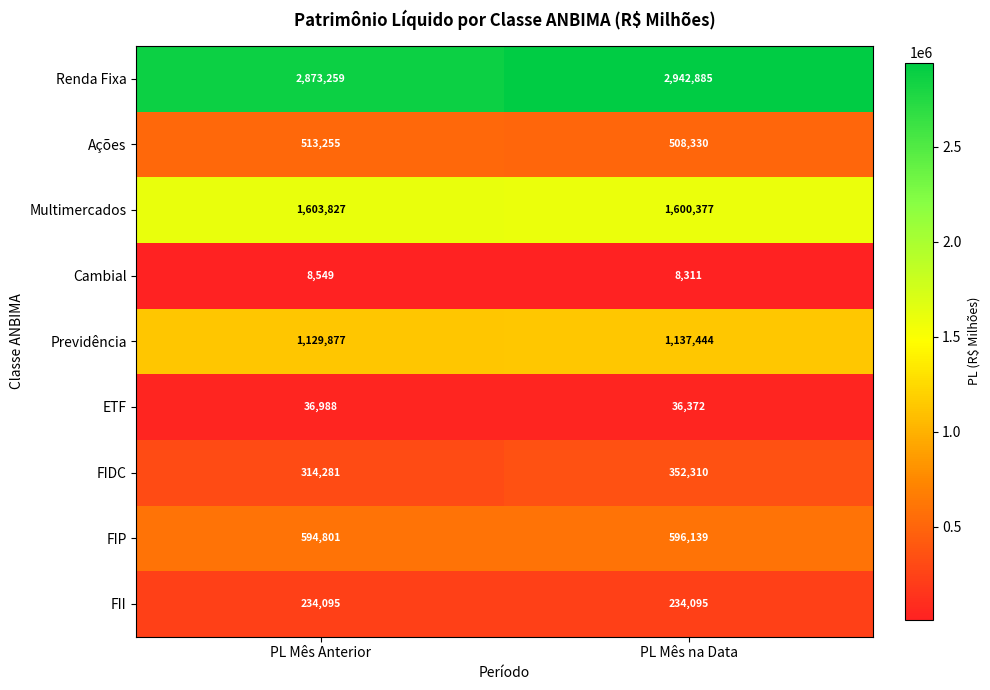

List the series in order of their peak value, highest first.

Renda Fixa, Multimercados, Previdência, FIP, Ações, FIDC, FII, ETF, Cambial